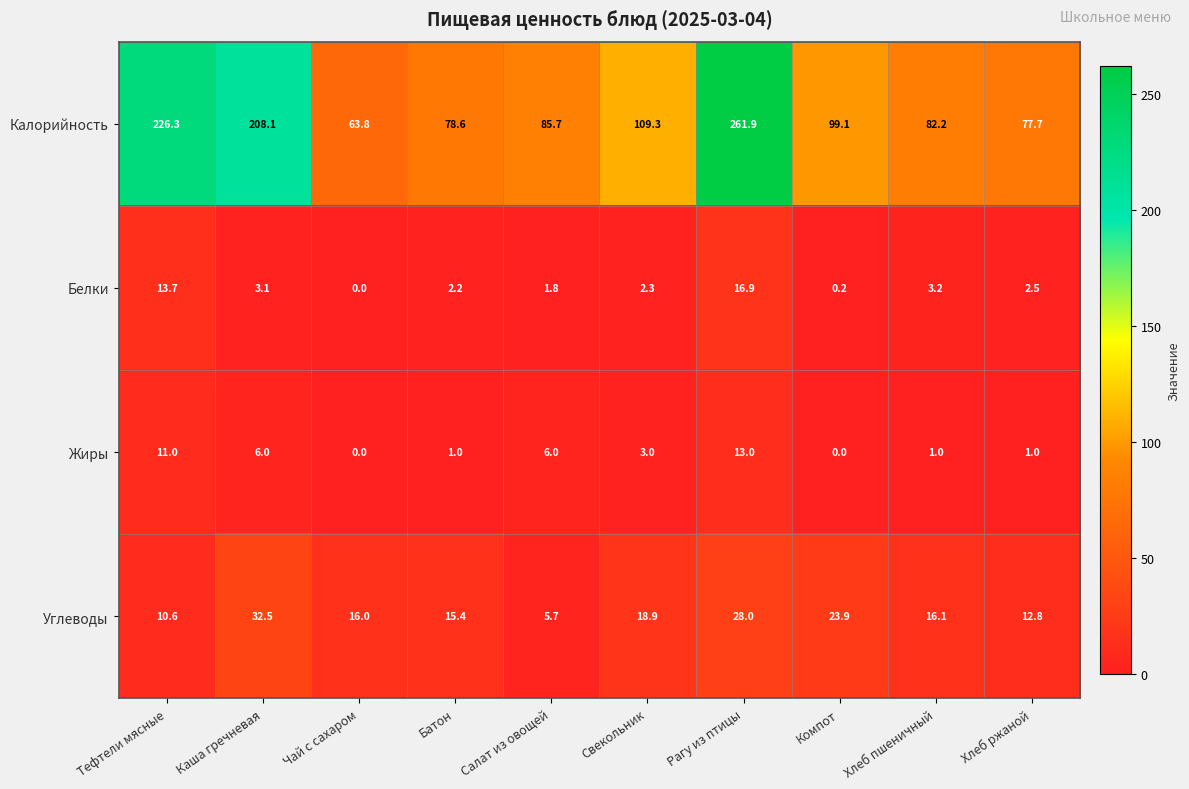

What is the total value across all series at Свекольник?

133.5